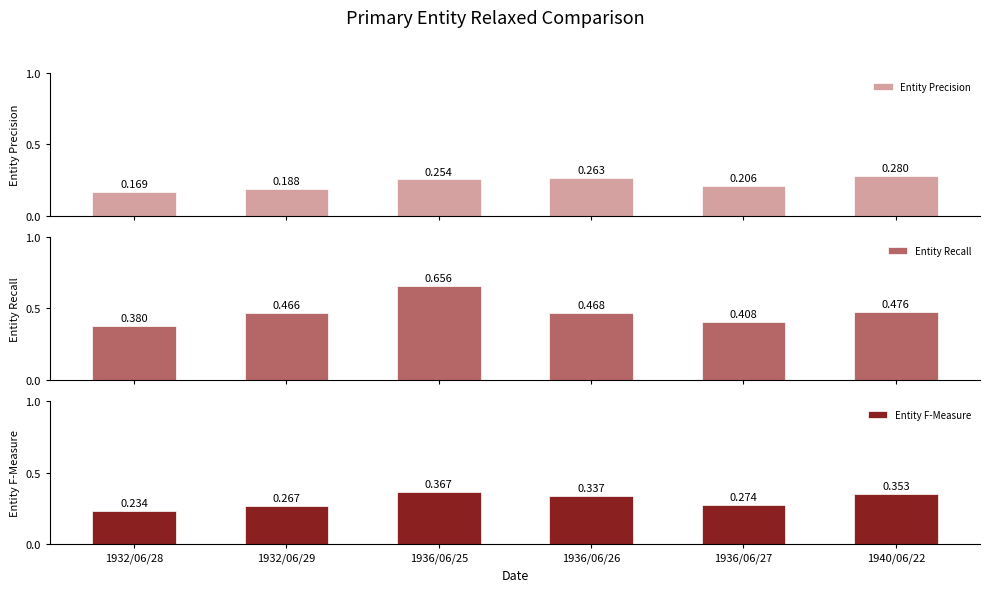

At which category does the chart reach its peak across all series?

1936/06/25